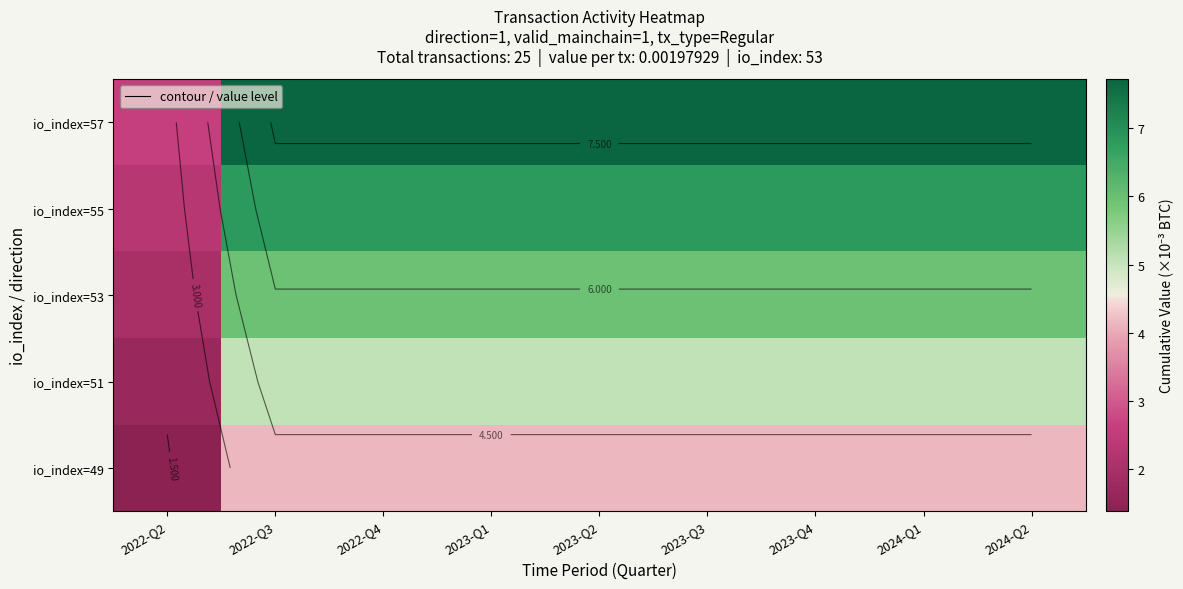

What is the spread (max minus min) of values at 2023-Q2?

3.6